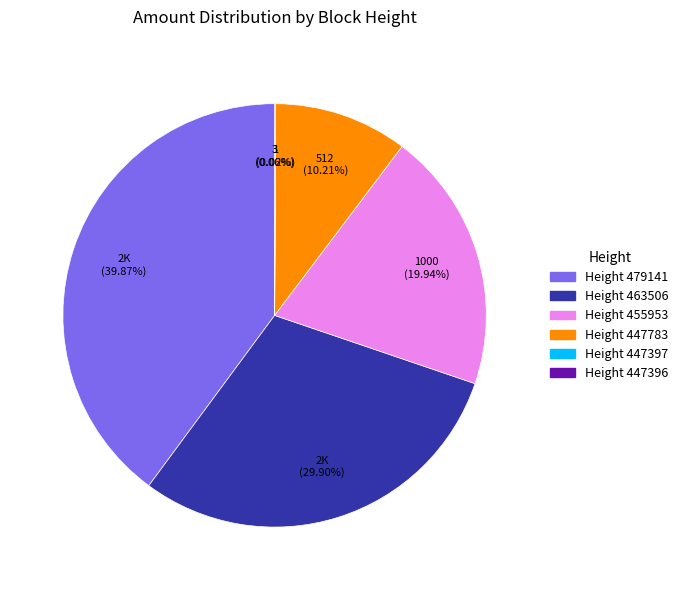

Is there a majority slice in this chart?

No